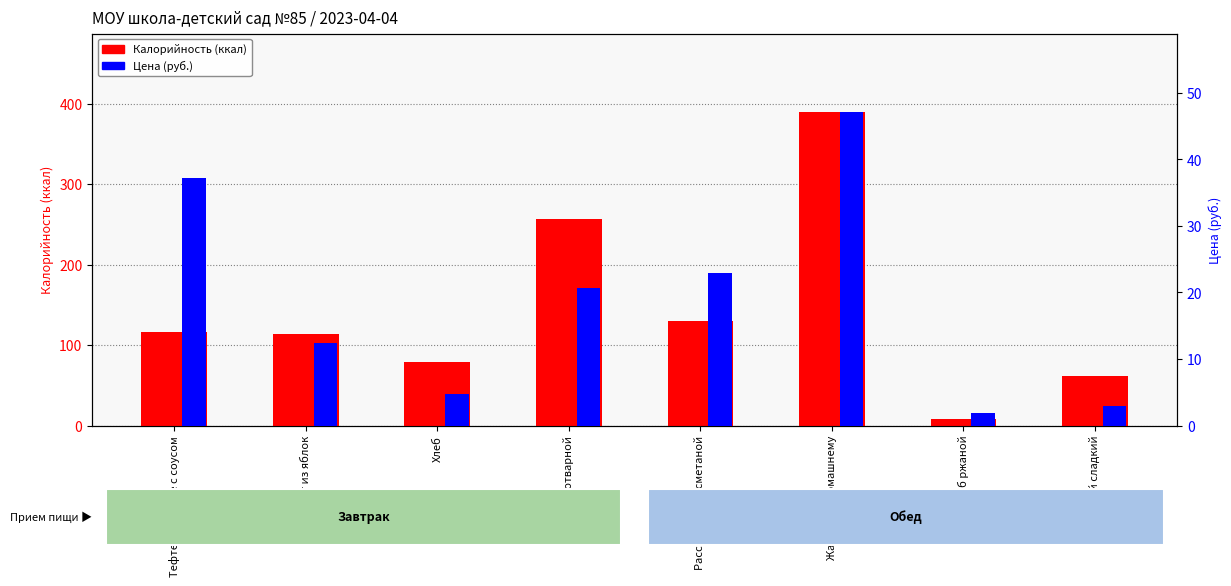

At which label does Цена (руб.) reach its minimum?

Хлеб ржаной